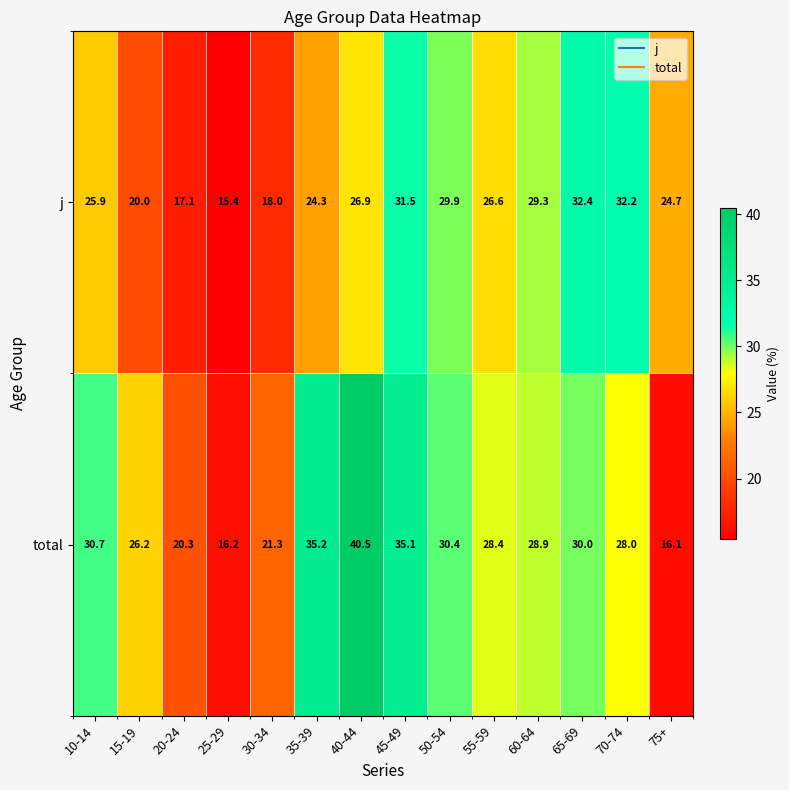

Which category has the lowest value across all series?

25-29